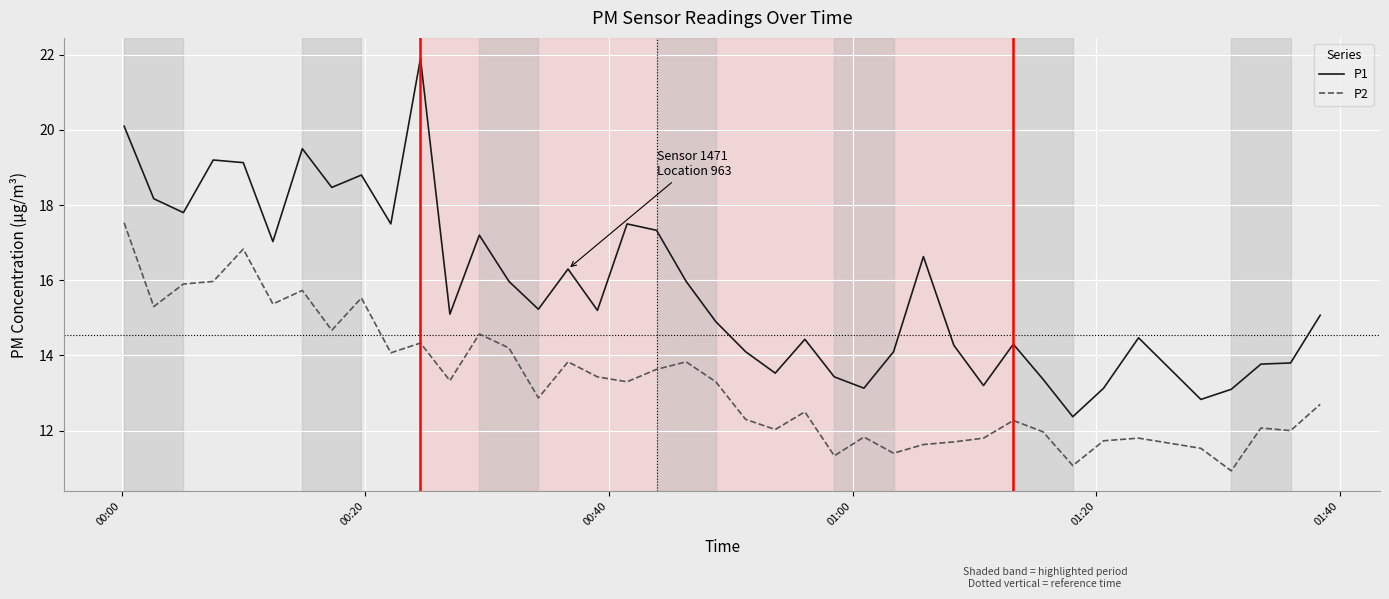

Which series has the largest total across all categories?

P1